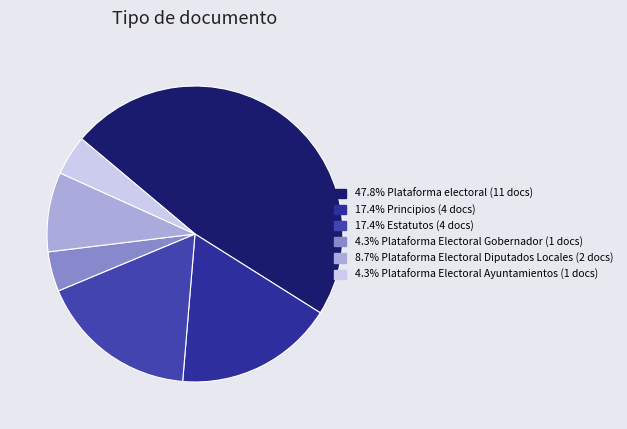

How many segments does this pie chart have?

6